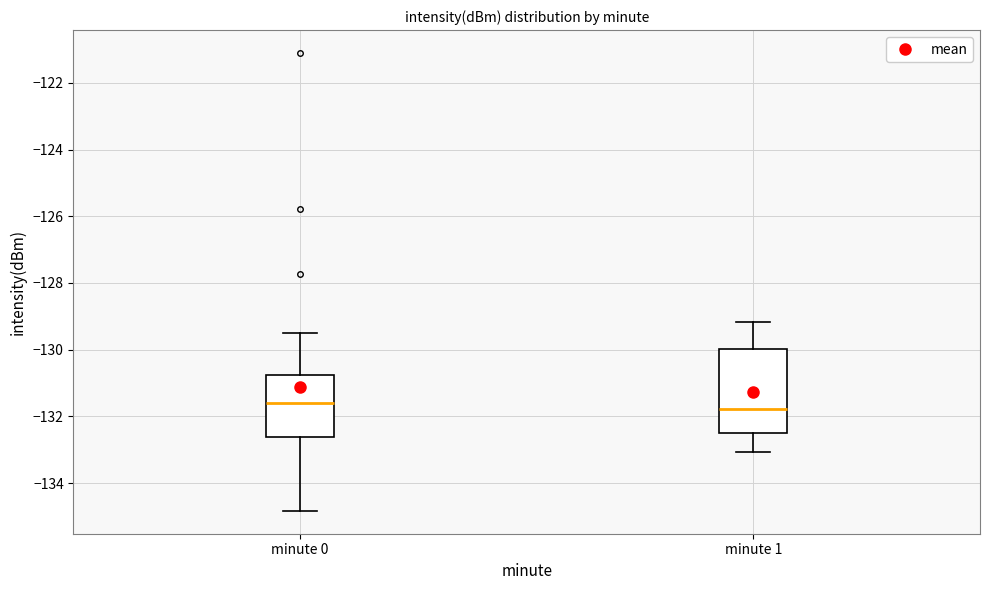

Reading left to right, read every box against the y-axis: the position of its median line, the range the box covers, and the ends of its whiskers. The values are not printed on the chart, so give them approximately, as read against the axis.

minute 0: median -131.6, box -132.6 to -130.8, whiskers -134.8 to -129.4
minute 1: median -131.8, box -132.6 to -130.0, whiskers -133.0 to -129.2